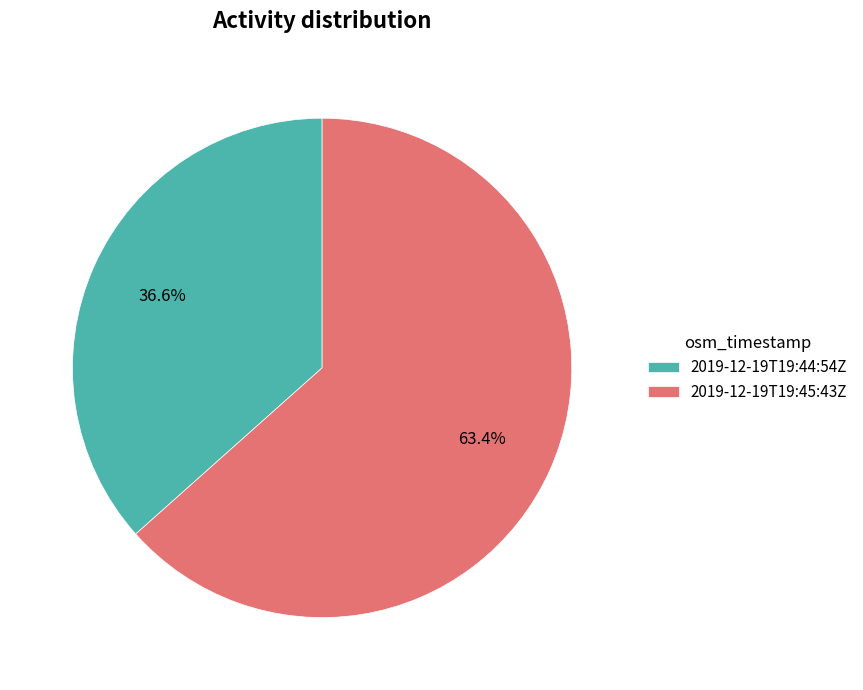

Rank the categories by value from lowest to highest.

2019-12-19T19:44:54Z, 2019-12-19T19:45:43Z